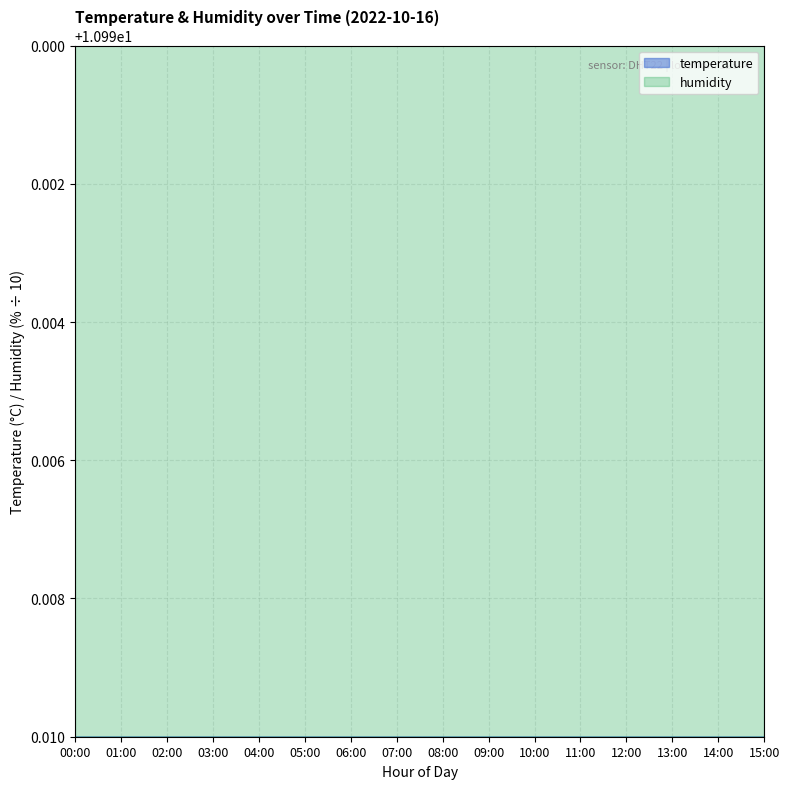

What position from the left is 11:00?

12